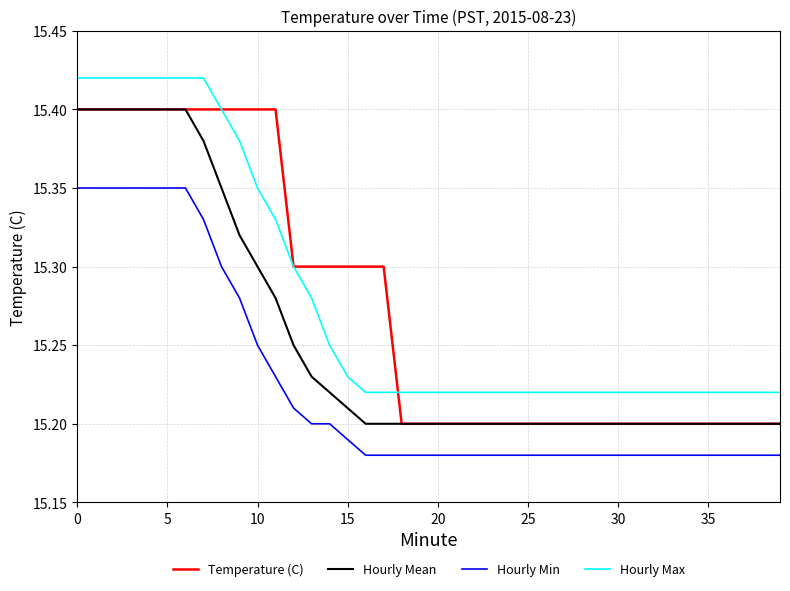

What is the difference between the second highest and second lowest values in the Hourly Min series?

0.2